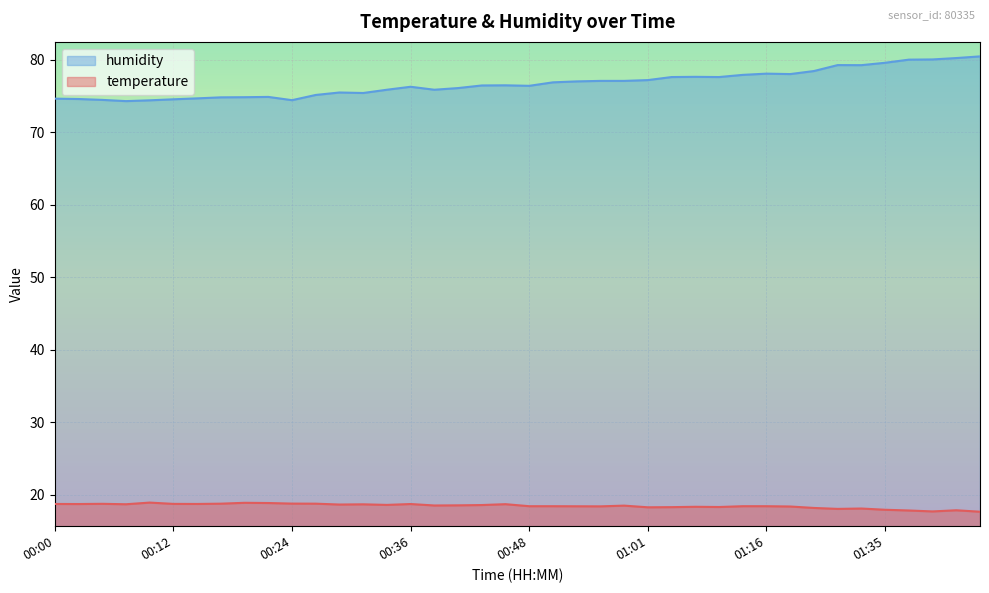

What is the total value across all series at 00:46?

95.2